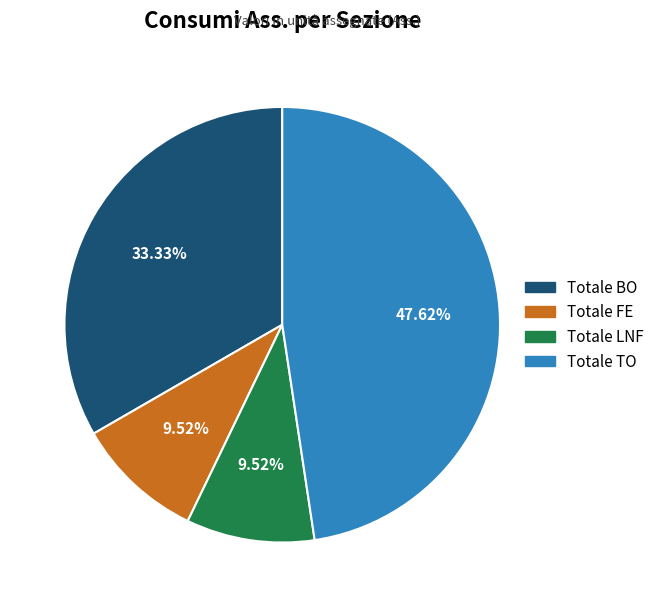

Which has a higher value, Totale TO or Totale BO?

Totale TO